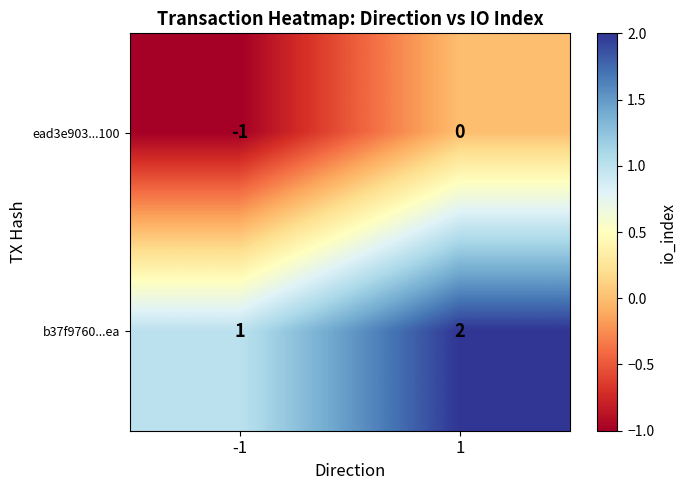

At 1, list the series in order from largest to smallest.

b37f9760...ea, ead3e903...100